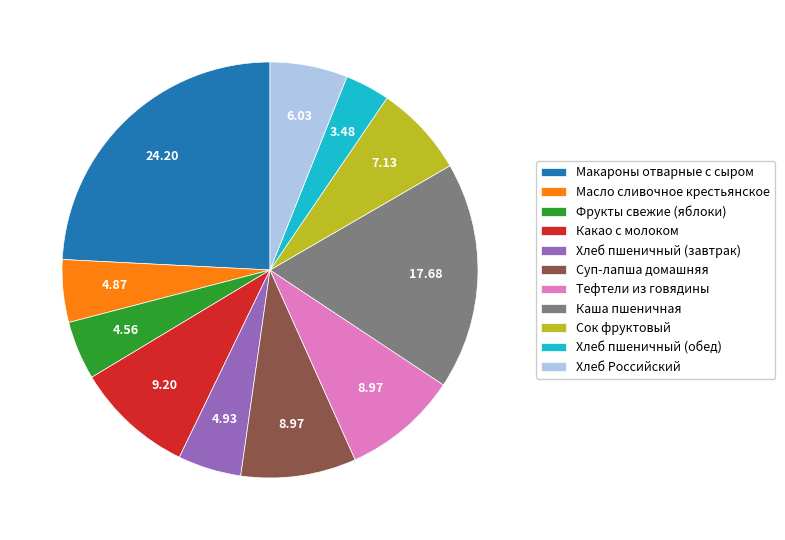

How many segments does this pie chart have?

11